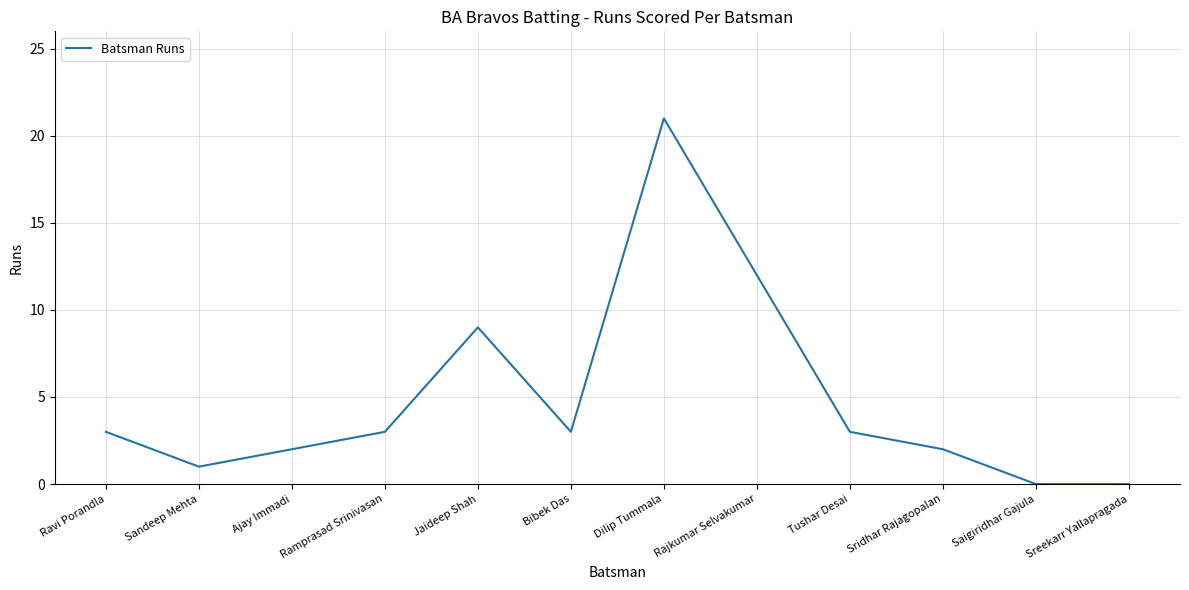

What is the ratio of the value at Tushar Desai to the value at Sridhar Rajagopalan?

1.5